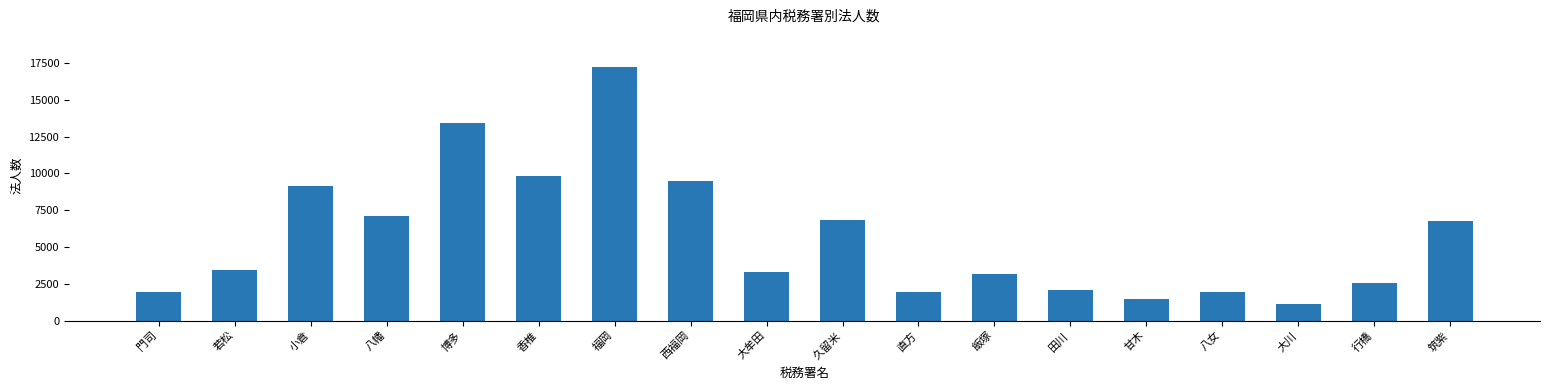

What is the difference between the maximum and second lowest values?

15769